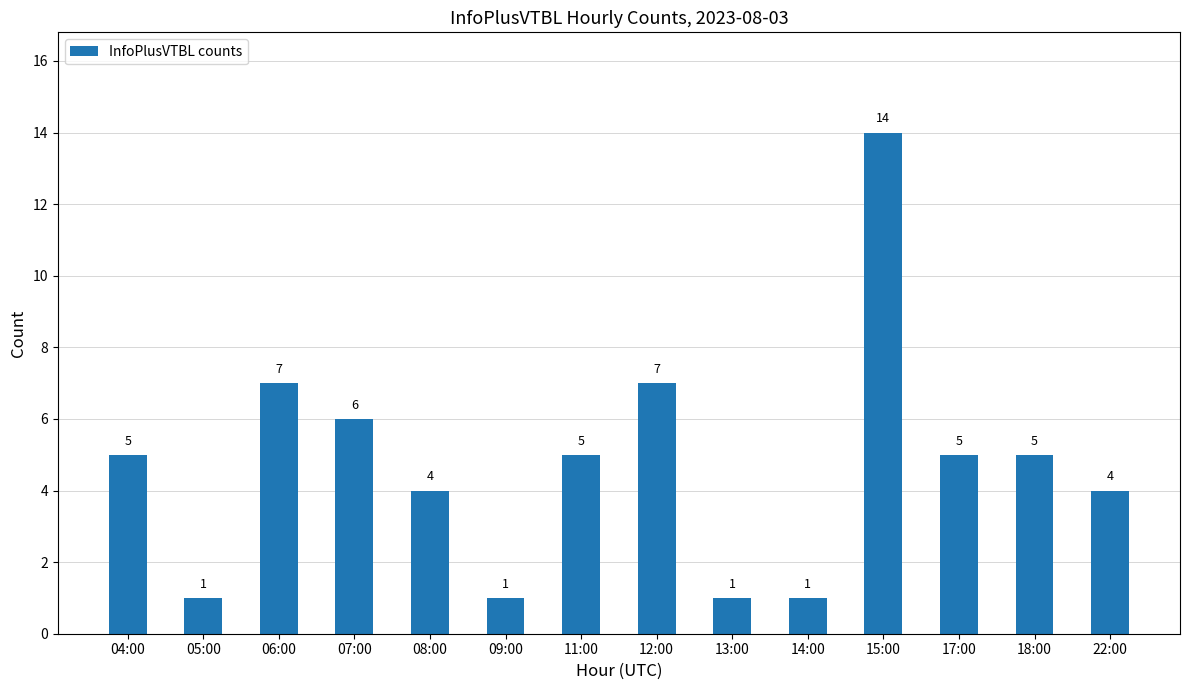

What is the maximum value shown in the chart?

14